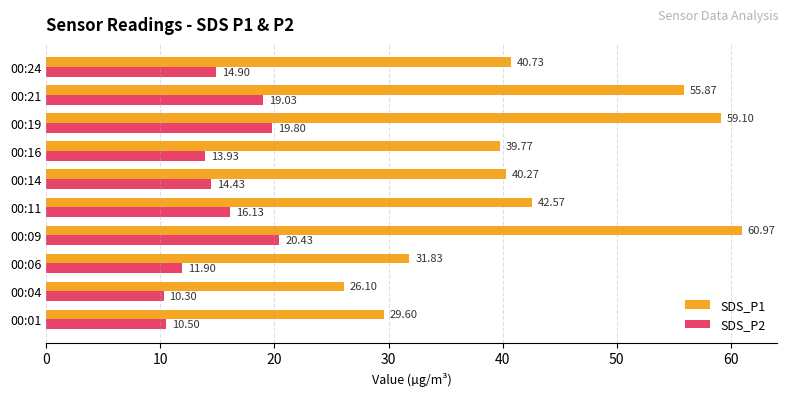

What is the lowest value of the SDS_P2 series?

10.3